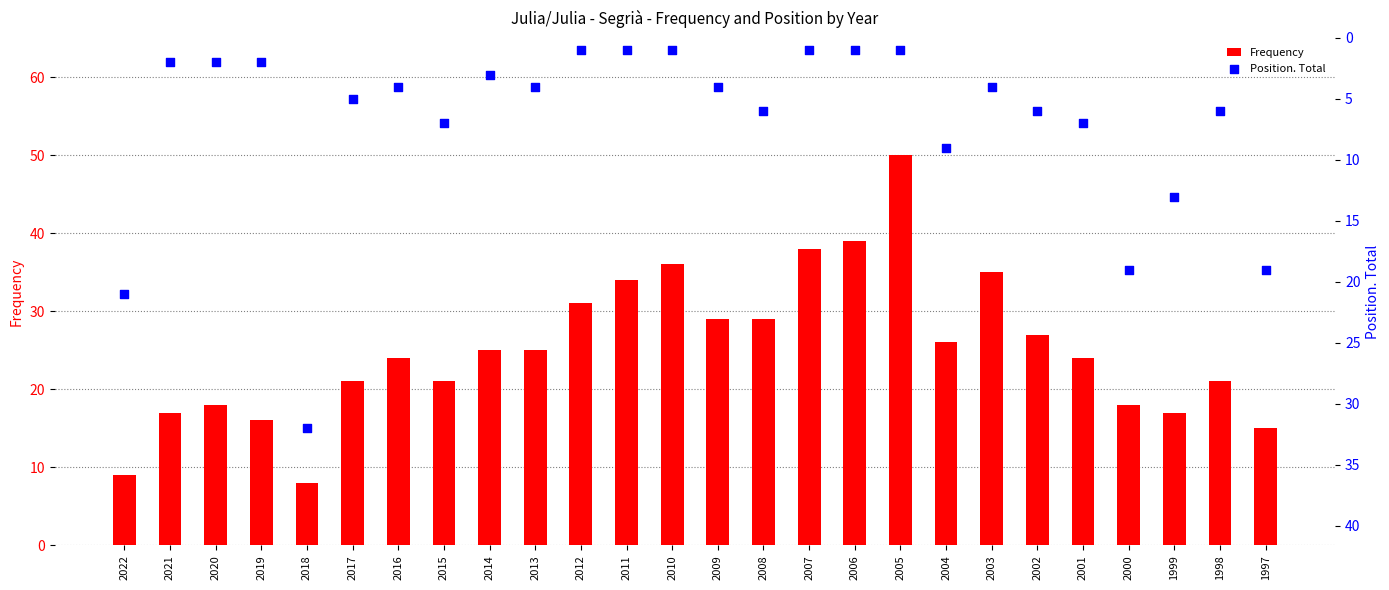

Which series has the largest total across all categories?

Frequency